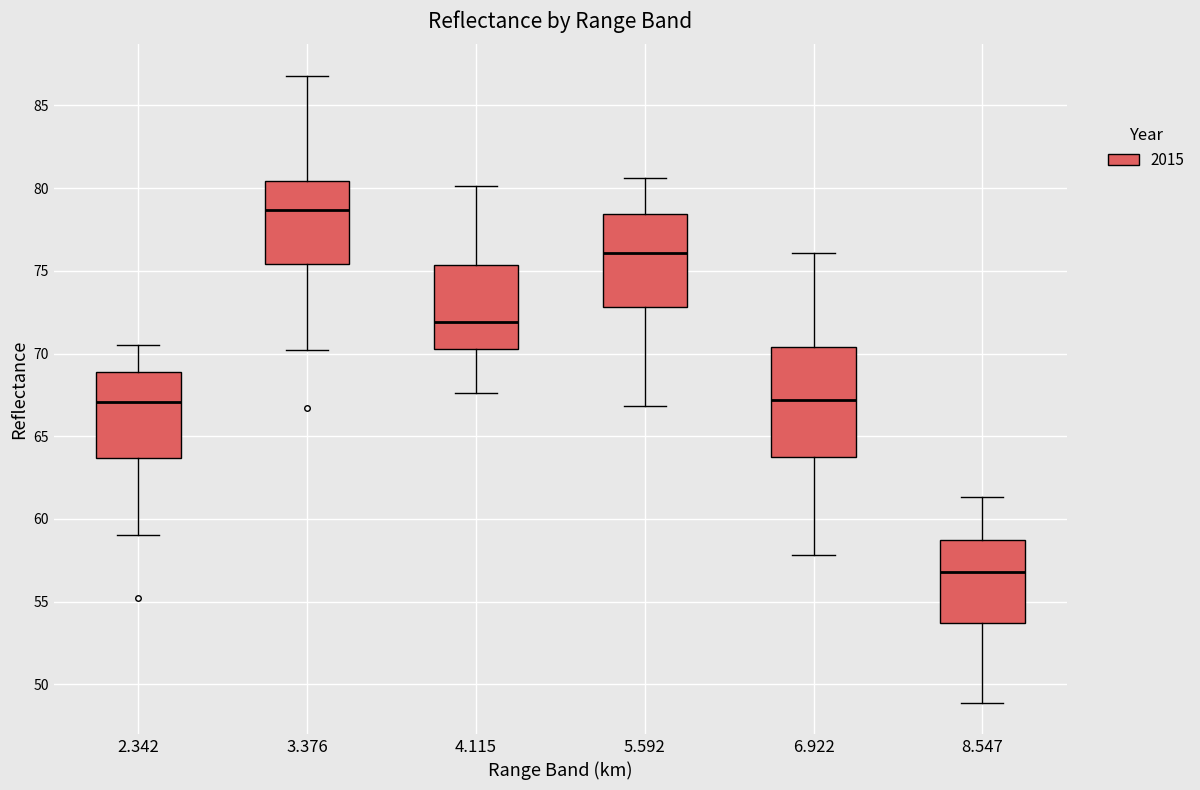

Which box has the lowest median line?

8.547